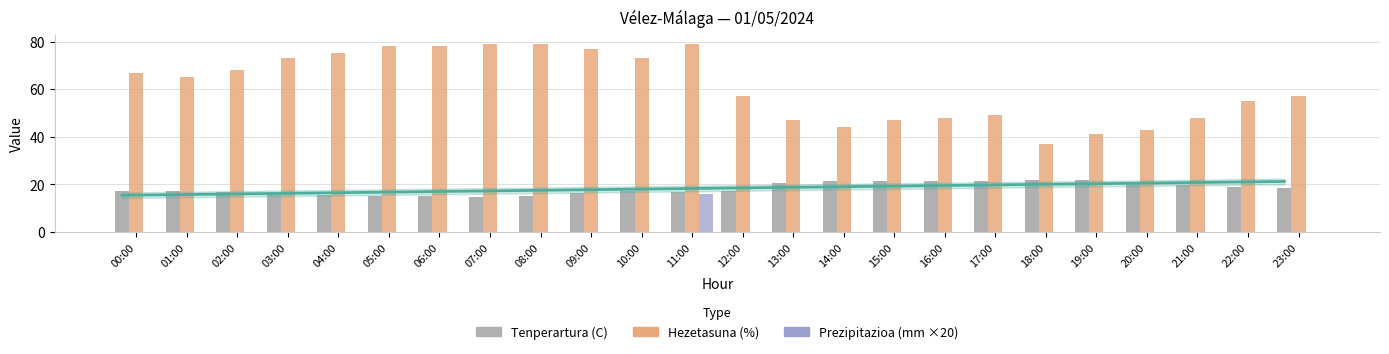

Is the value of Tenperartura (C) at 08:00 greater than the value of Prezipitazioa (mm ×20) at 08:00?

Yes